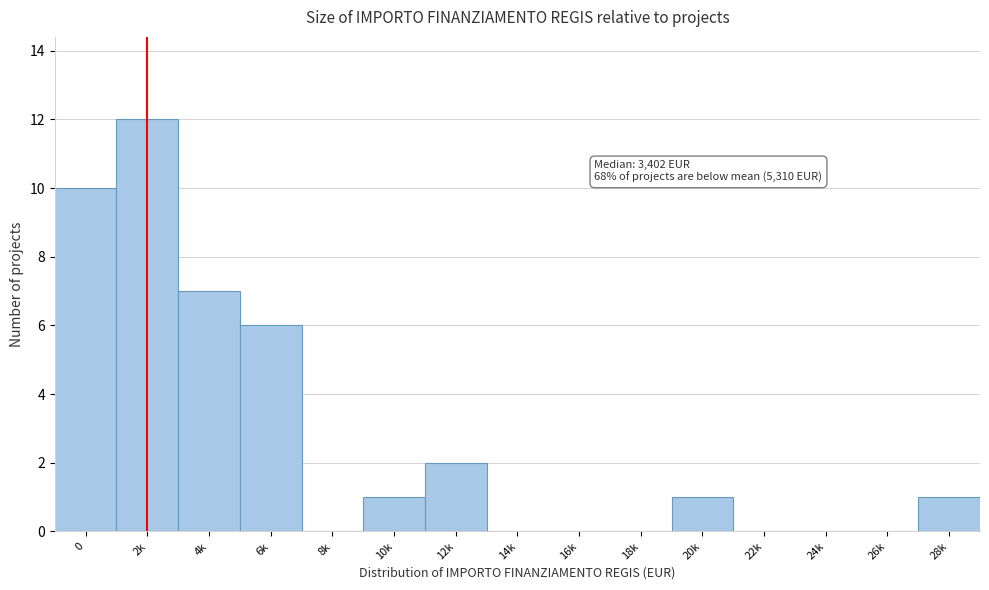

Reading left to right, extract all data points from this chart.

0=10	2k=12	4k=7	6k=6	8k=0	10k=1	12k=2	14k=0	16k=0	18k=0	20k=1	22k=0	24k=0	26k=0	28k=1